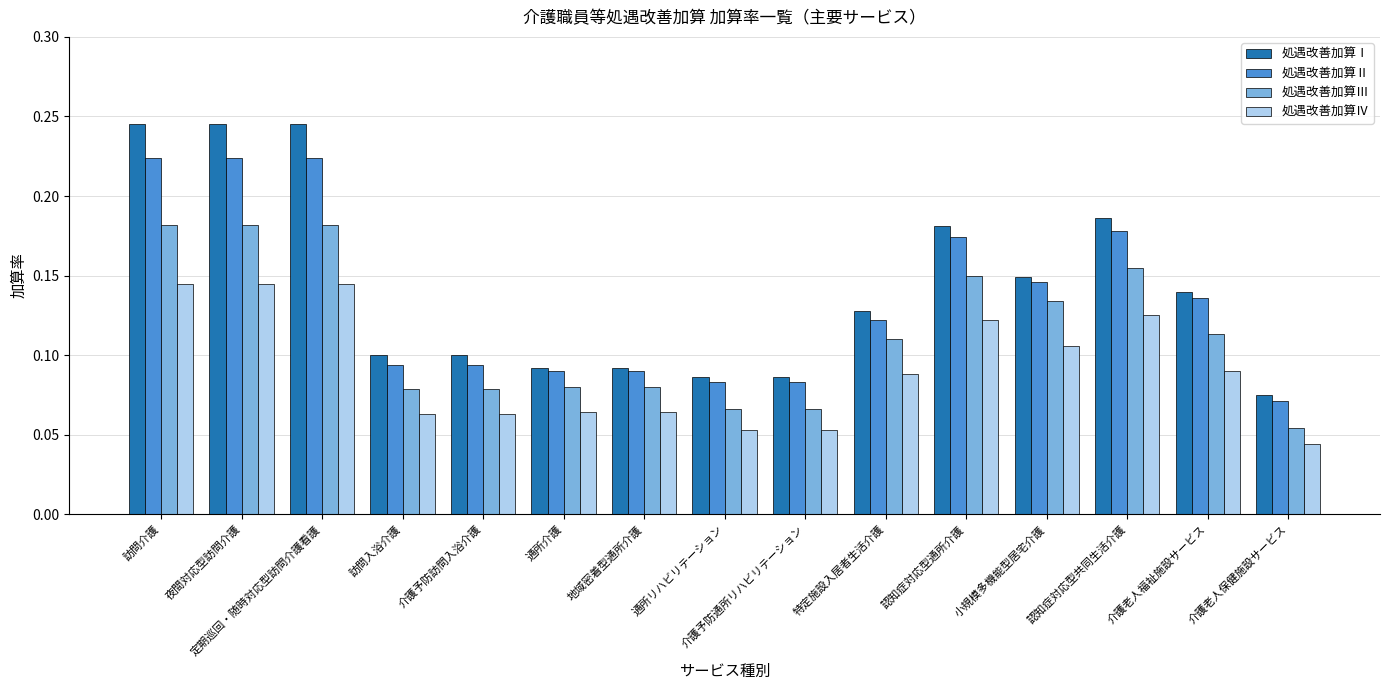

Count the 処遇改善加算Ⅲ values in the range 0 to 1.

15